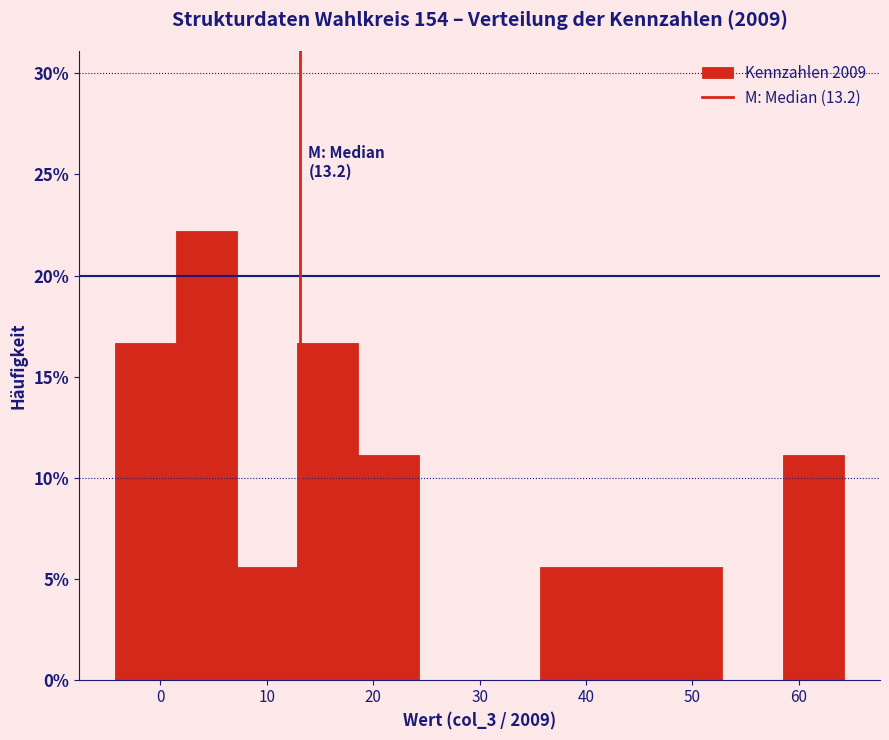

Over which range of the x-axis is the bar tallest?

1 to 7